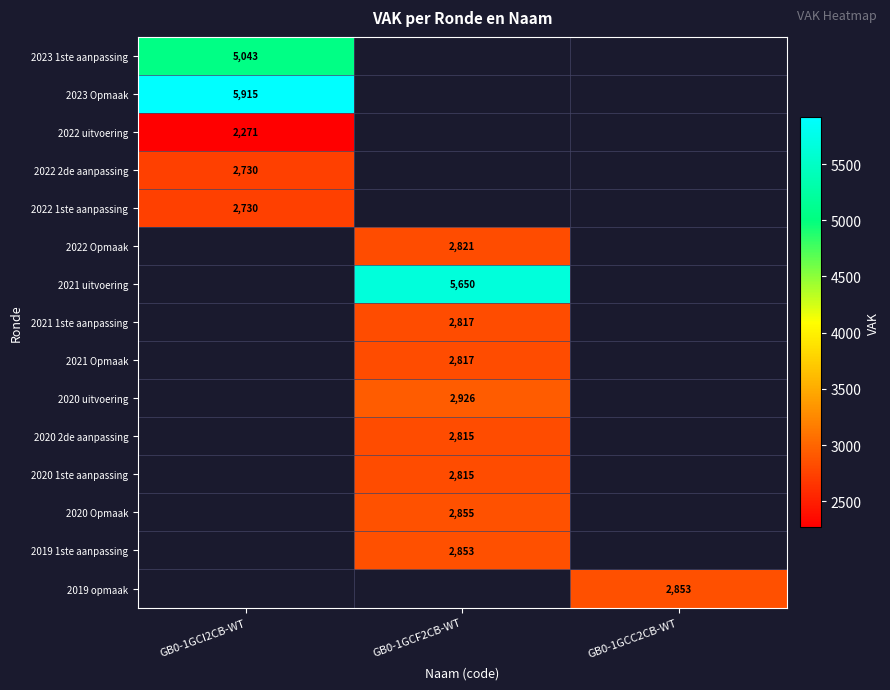

How many categories are shown in the chart?

3